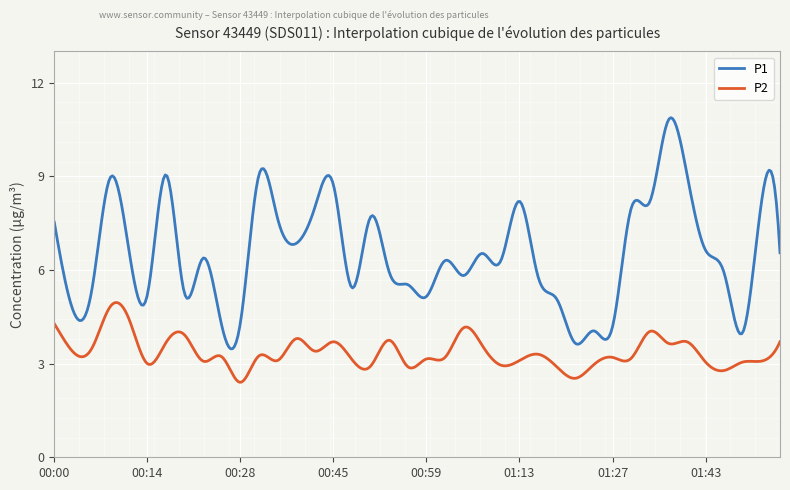

True or false: P2 and P1 cross at least once.

False